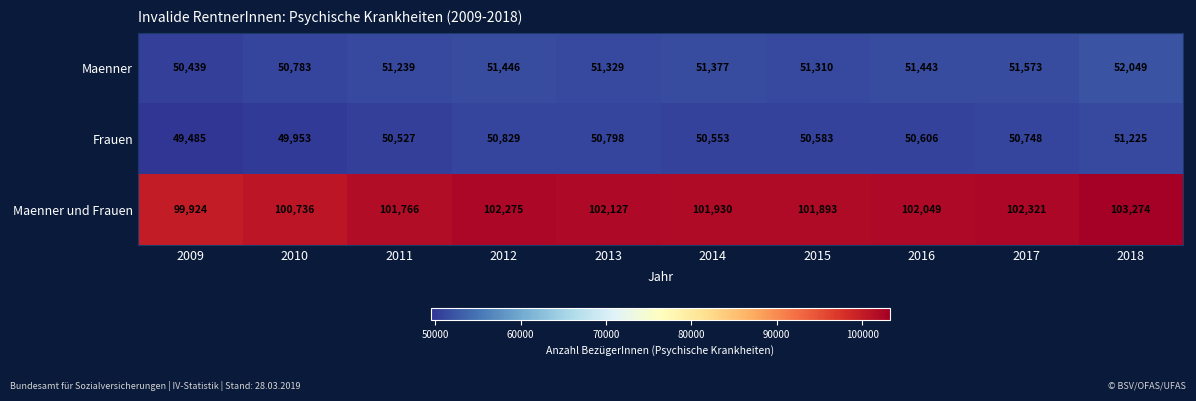

Which series changed the most between 2010 and 2015?

Maenner und Frauen